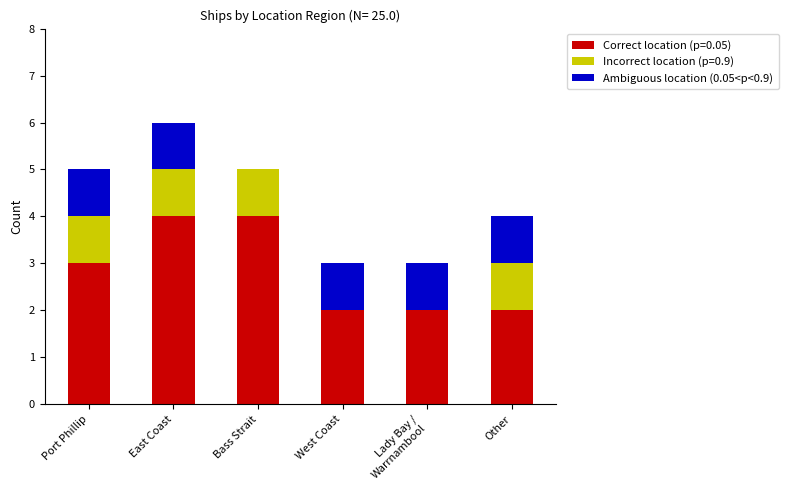

True or false: Correct location (p=0.05) has a value of 2 at West Coast.

True